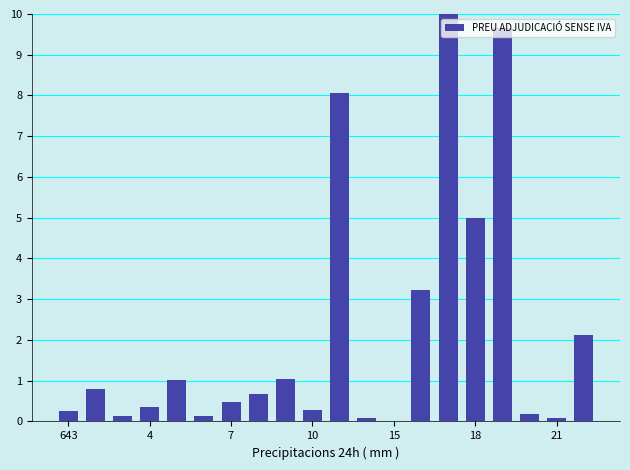

What is the maximum value shown in the chart?

10.0